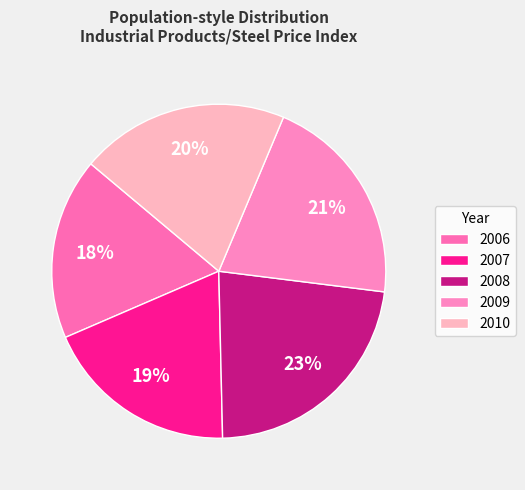

To the nearest percent, what is the average slice percentage?

20%